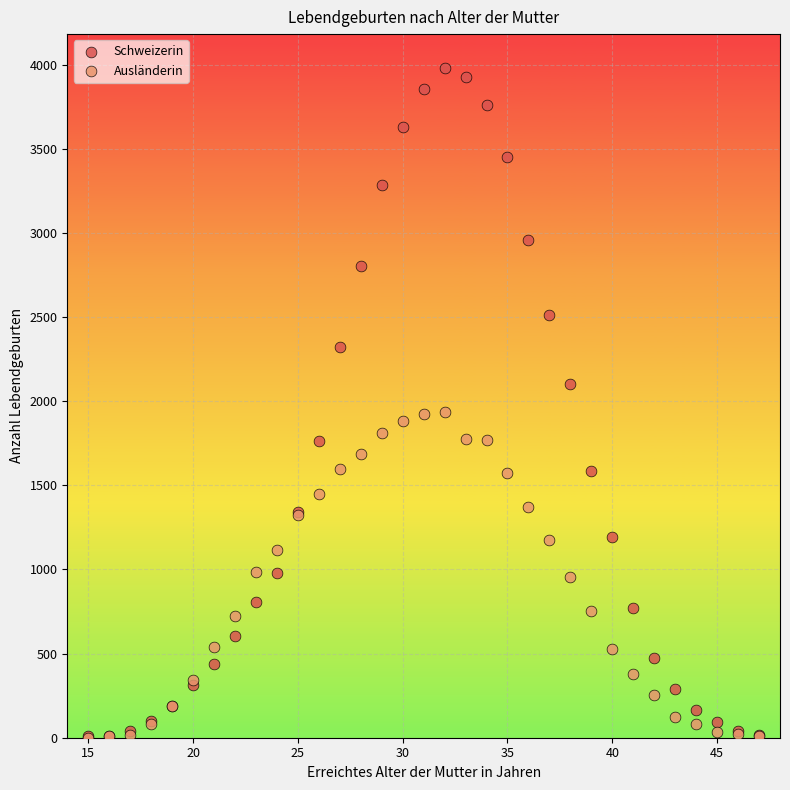

Which series has the largest Y range (max minus min)?

Schweizerin